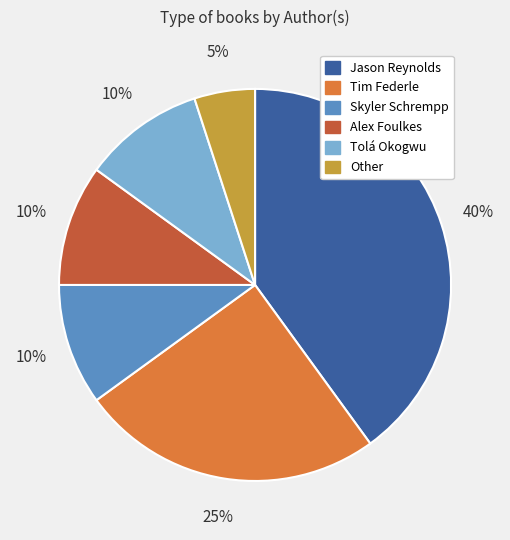

To the nearest percent, what is the average slice percentage?

17%